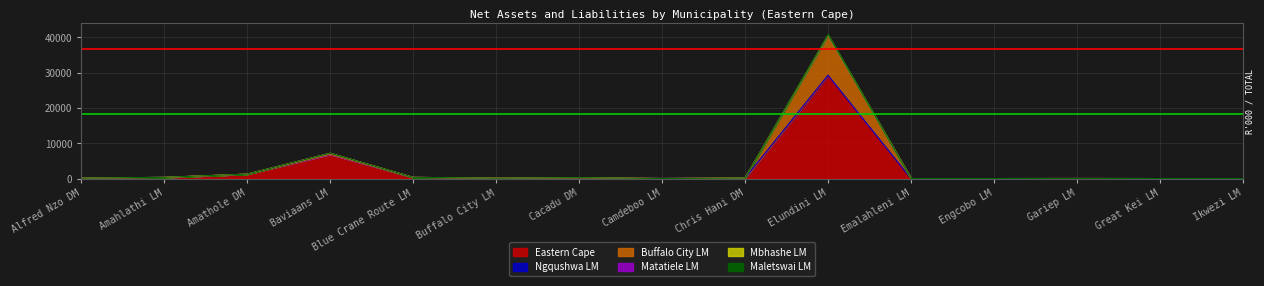

In Buffalo City LM, how many points are higher than both neighbors (excluding endpoints)?

4